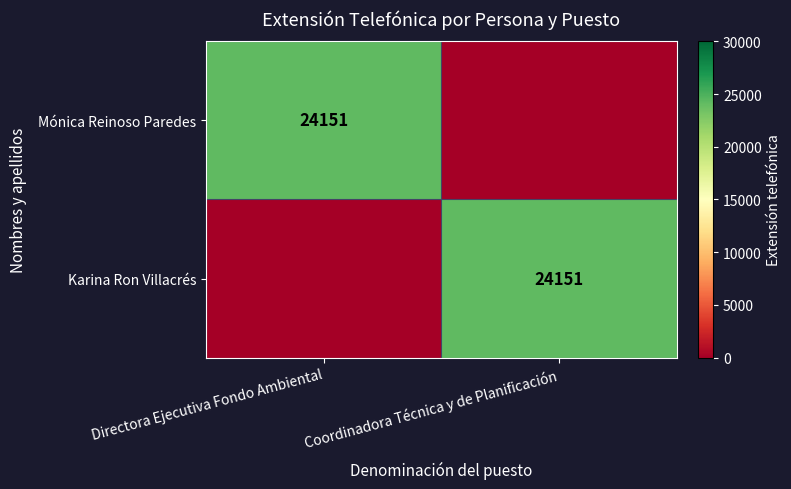

Is it true that Mónica Reinoso Paredes equals 11907 at Directora Ejecutiva Fondo Ambiental?

False